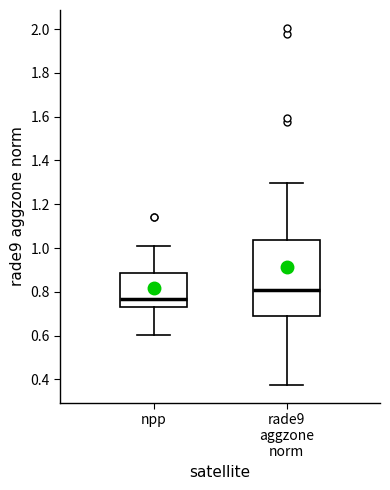

Where is the upper edge of the box for rade9 aggzone norm on the y-axis? The values are not printed on the chart, so give them approximately, as read against the axis.

1.04